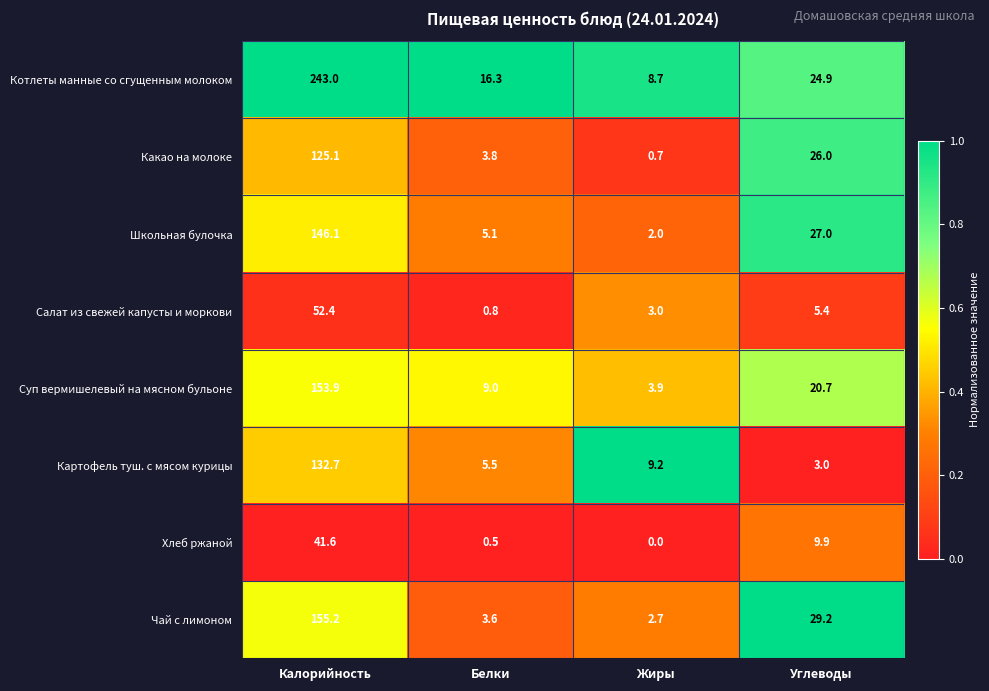

Read the Салат из свежей капусты и моркови value at Белки.

0.8